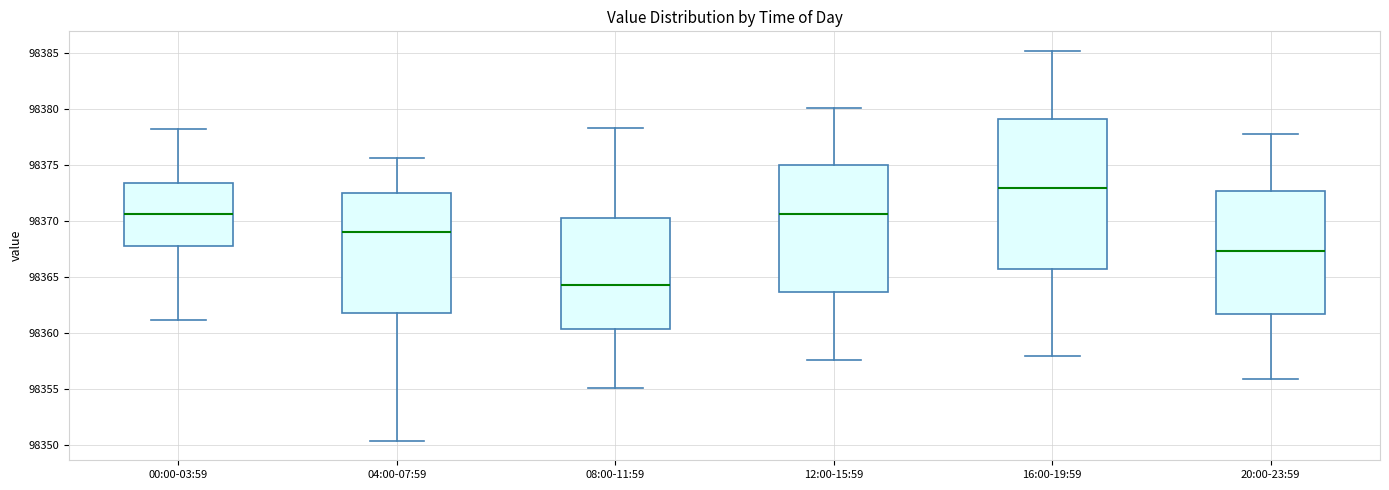

Comparing the boxes themselves (not the whiskers), which one is the tallest?

16:00-19:59